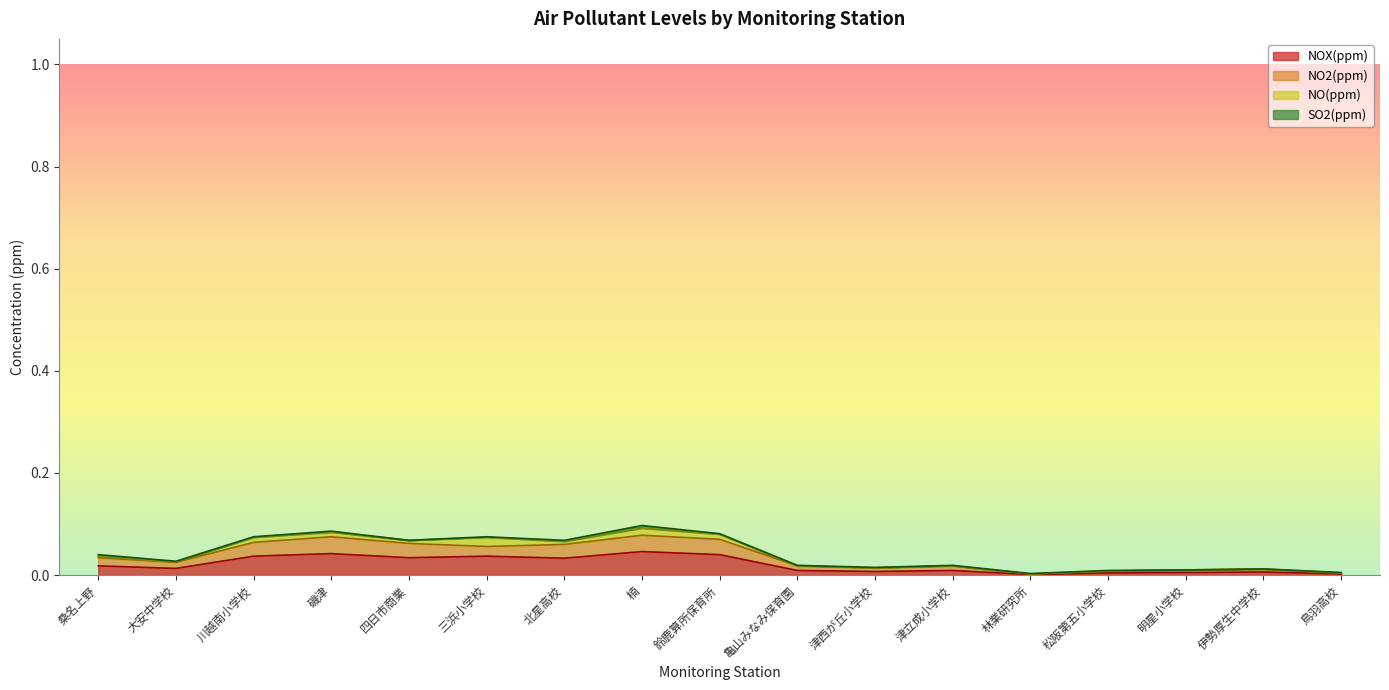

What is the maximum value shown in the chart?

0.1